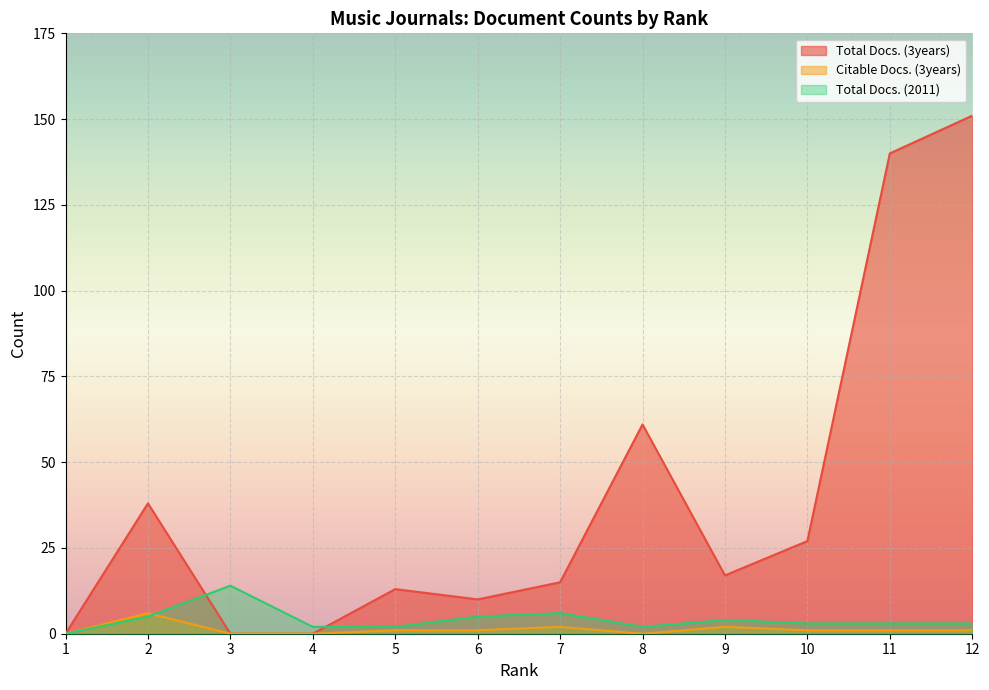

True or false: Citable Docs. (3years) has a value of 1 at 10.

True